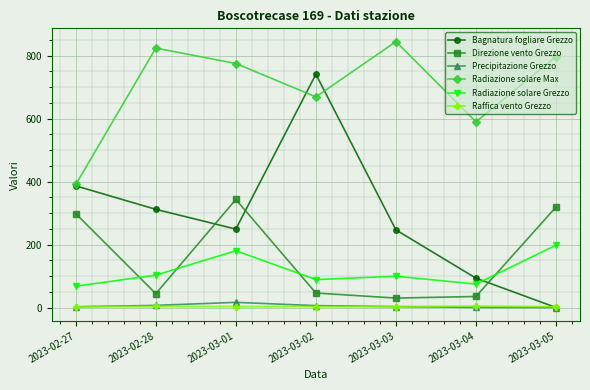

True or false: Radiazione solare Max and Radiazione solare Grezzo cross at least once.

False